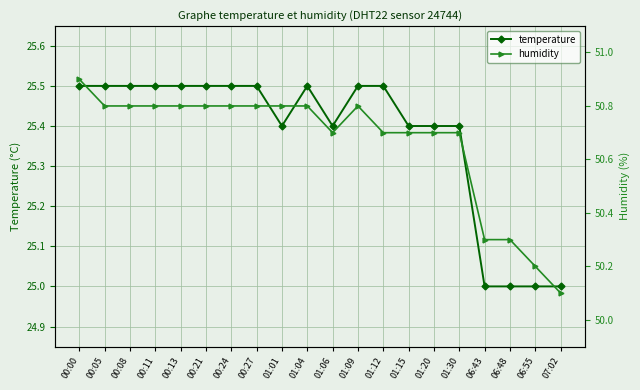

Is this an area chart (filled region under the line)?

No